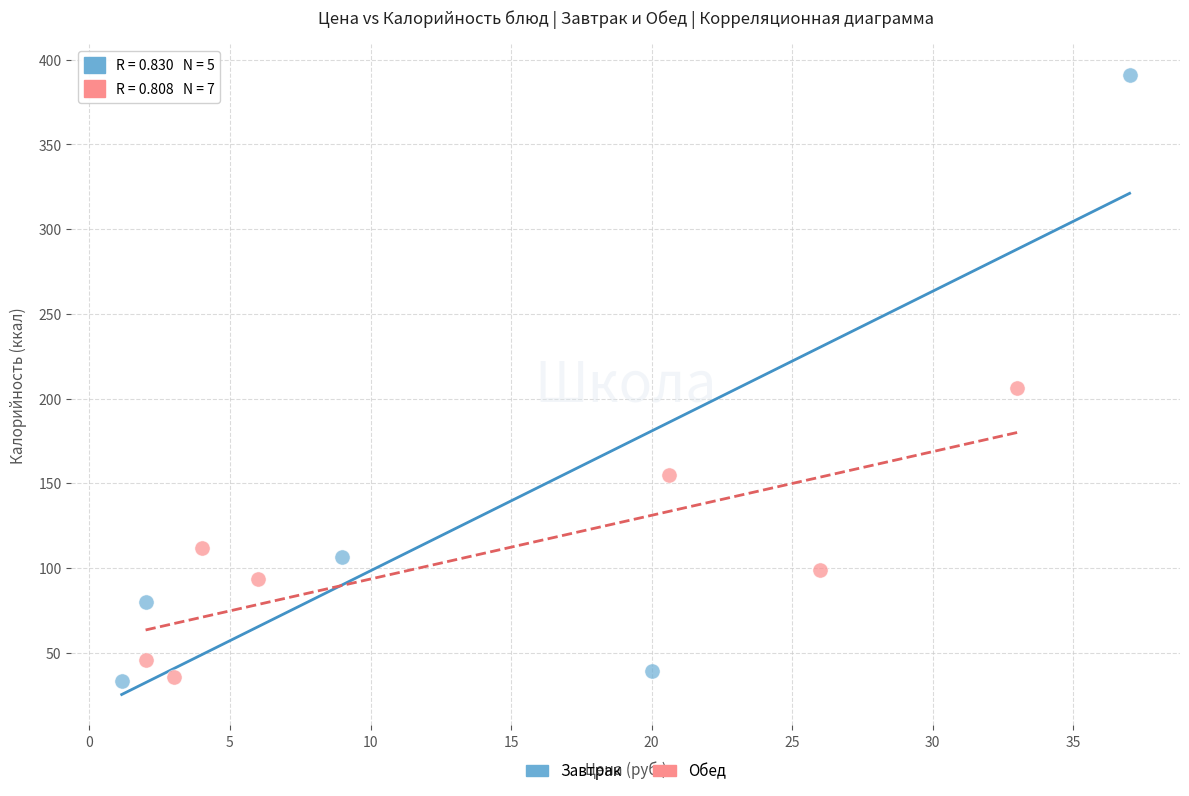

Which series has the widest spread of Y values?

Завтрак